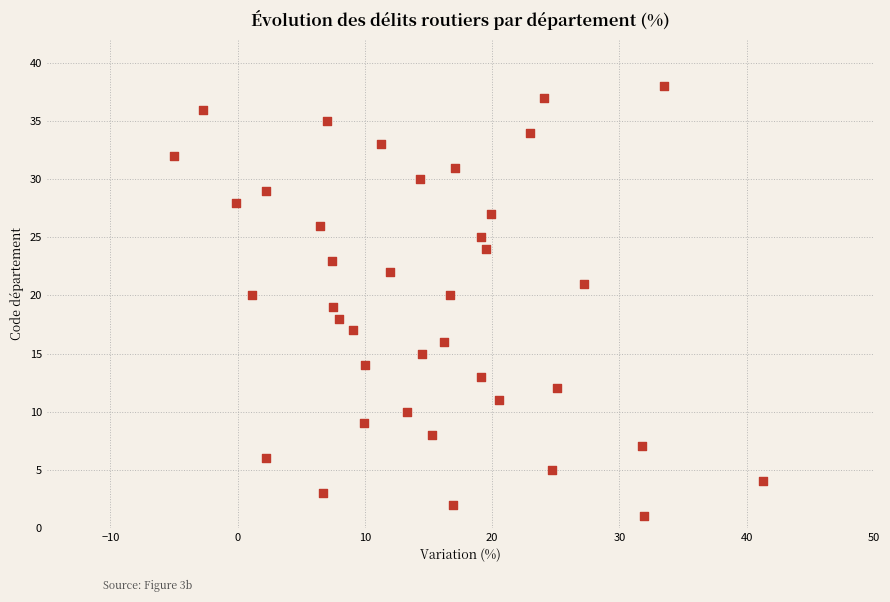

What is the range of Y values (max minus min)?

37